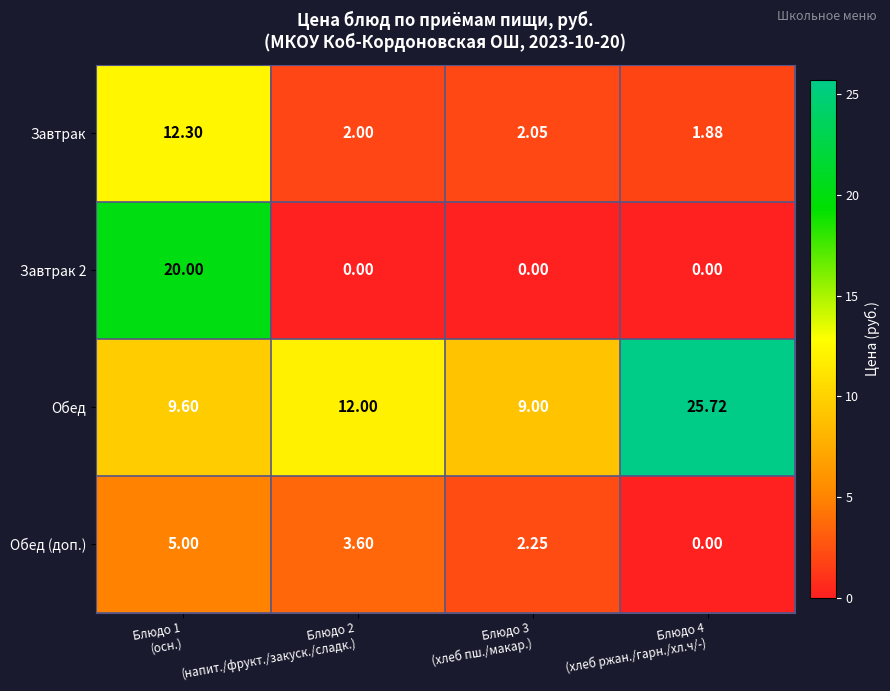

Which series has the largest total across all categories?

Обед